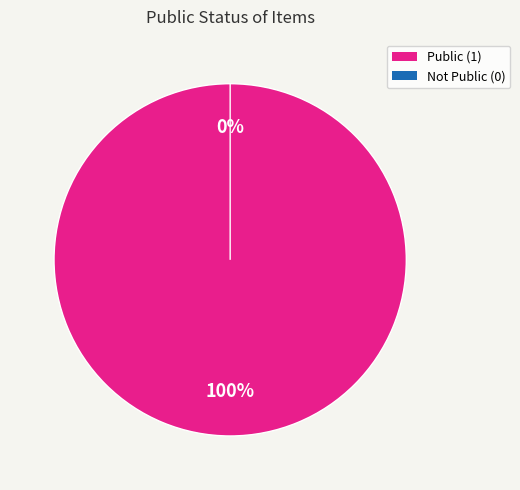

To the nearest percent, what is the difference between the Ken Imoto on a tractor and New Chevrolet truck for the Imoto farms slice percentages?

100%